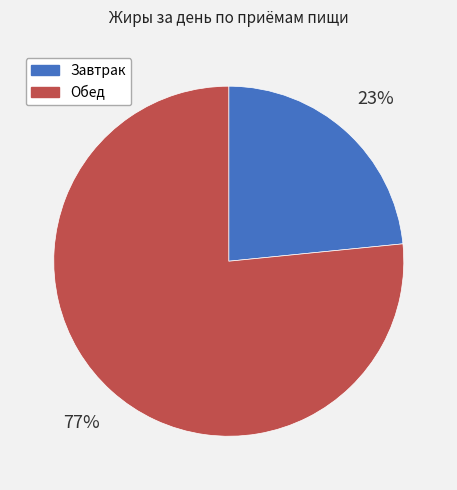

Is there a majority slice in this chart?

Yes